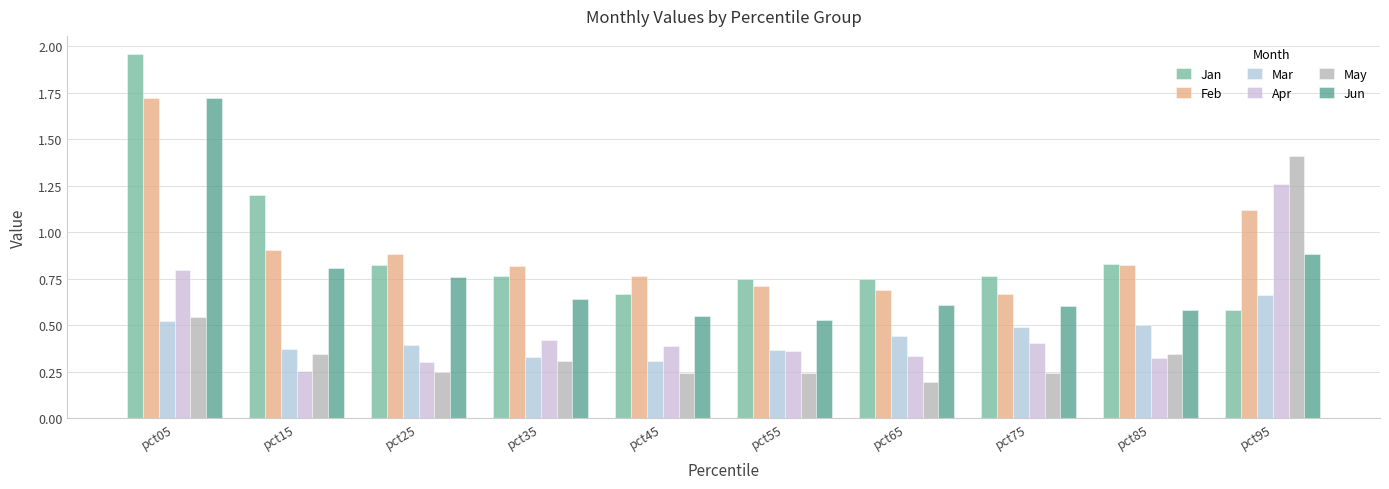

Is it true that Feb equals 0.3 at pct95?

False